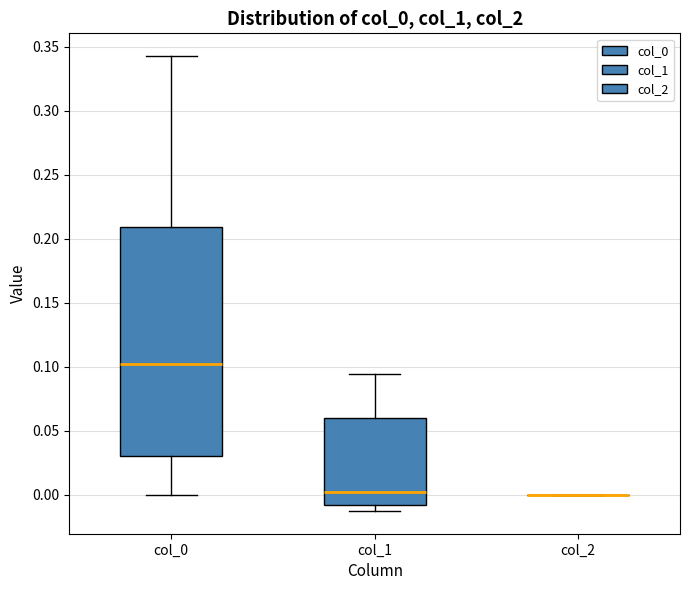

Reading left to right, read every box against the y-axis: the position of its median line, the range the box covers, and the ends of its whiskers. The values are not printed on the chart, so give them approximately, as read against the axis.

col_0: median 0.100, box 0.030 to 0.210, whiskers 0.000 to 0.345
col_1: median 0.000, box -0.010 to 0.060, whiskers -0.015 to 0.095
col_2: box collapsed to a line at 0.000, whiskers 0.000 to 0.000